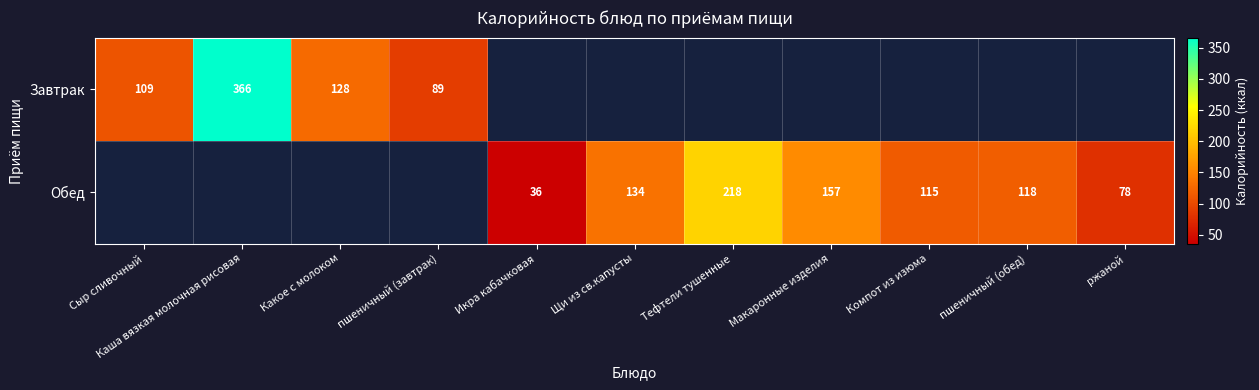

Between Компот из изюма and Макаронные изделия, which is larger?

Макаронные изделия